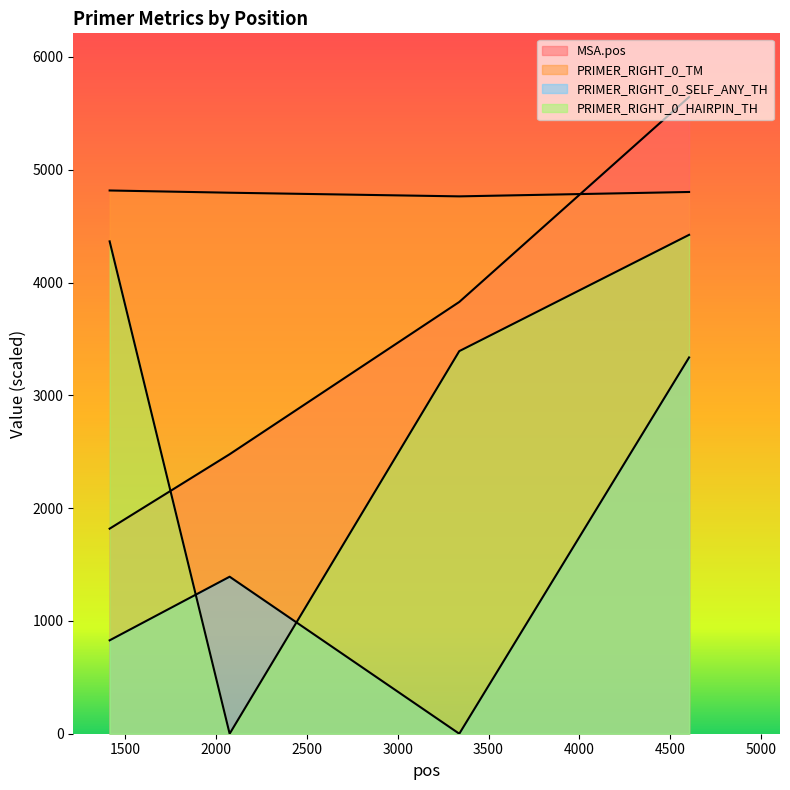

How many positive values does the PRIMER_RIGHT_0_SELF_ANY_TH series have?

3